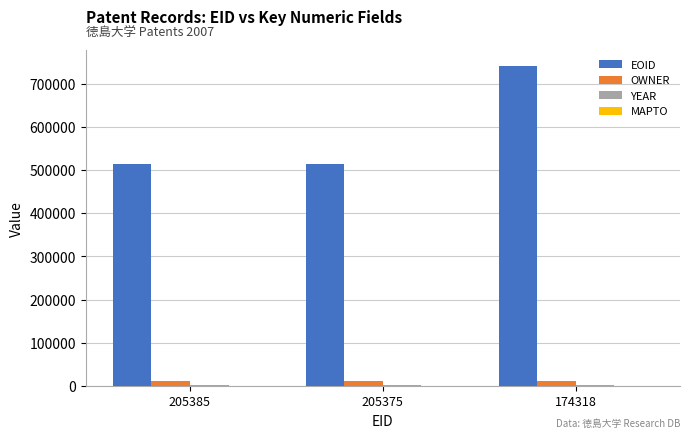

The value of EOID at 174318 is 741543. True or false?

True